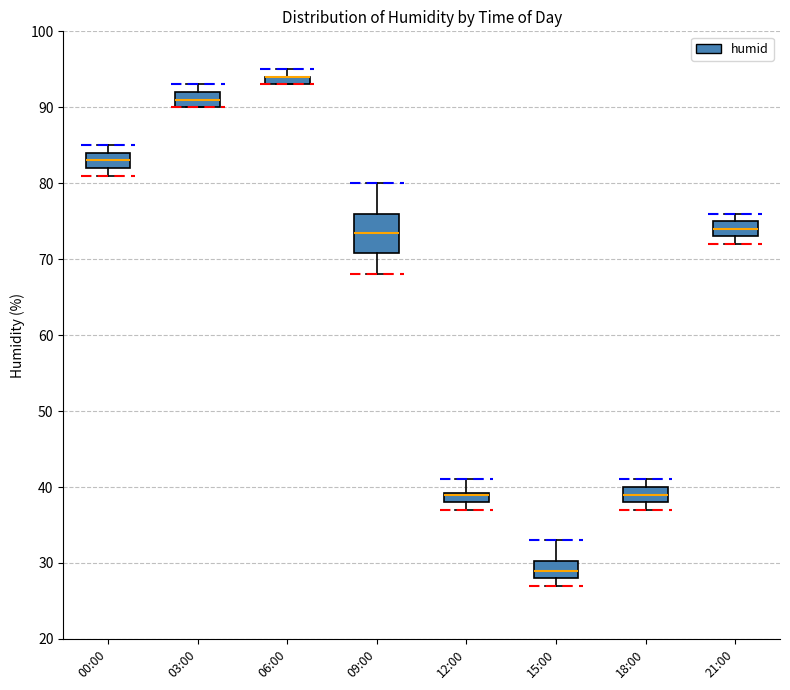

Where is the lower edge of the box for 21:00 on the y-axis? The values are not printed on the chart, so give them approximately, as read against the axis.

73